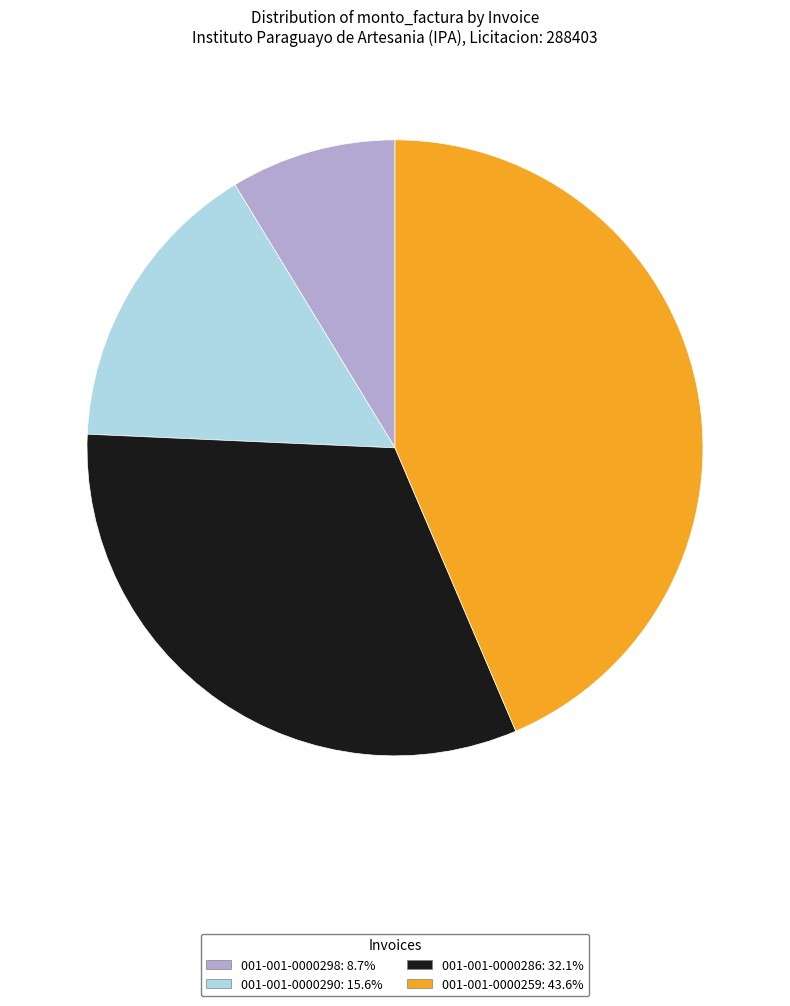

How many segments does this pie chart have?

4